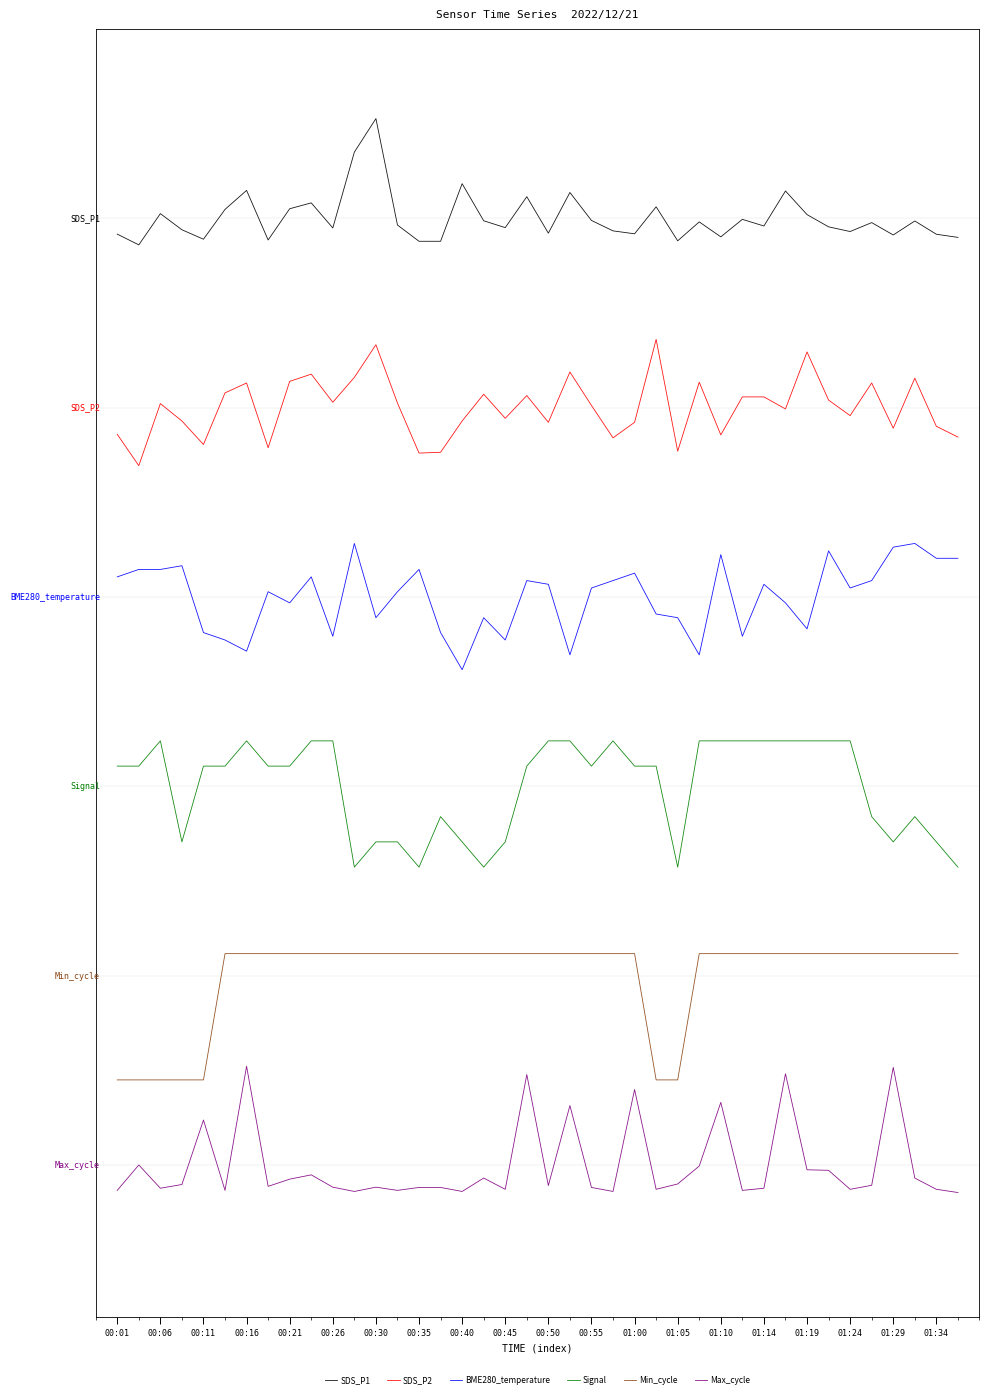

How many interior local valleys does the Max_cycle series have?

12